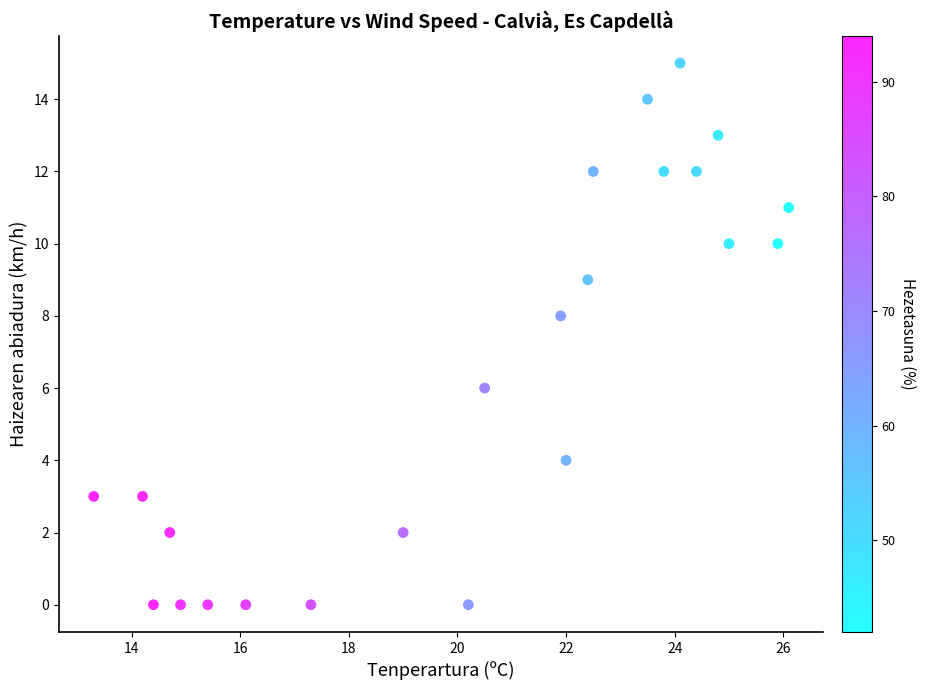

What is the range of Y values (max minus min)?

15